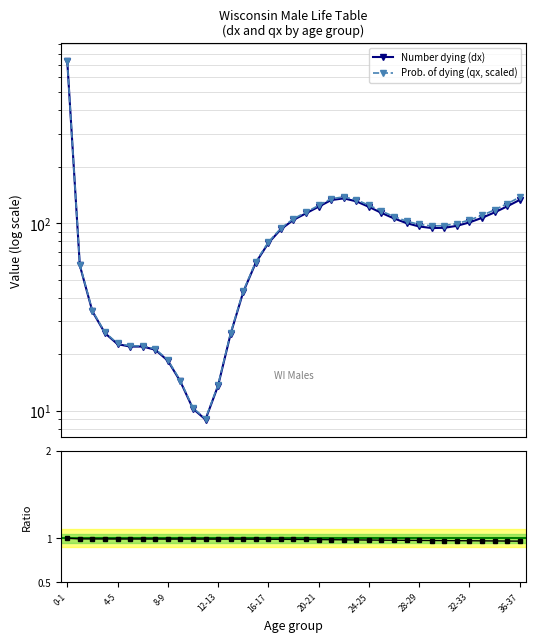

What position from the left is 36-37?

10